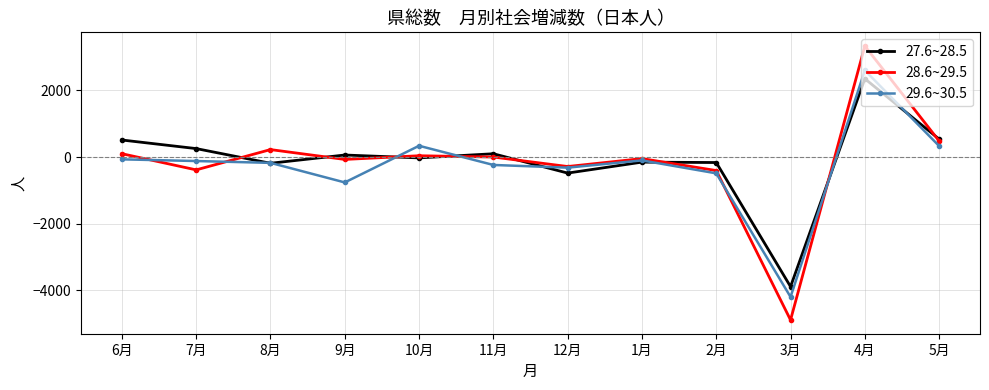

What is the minimum value shown in the chart?

-4898